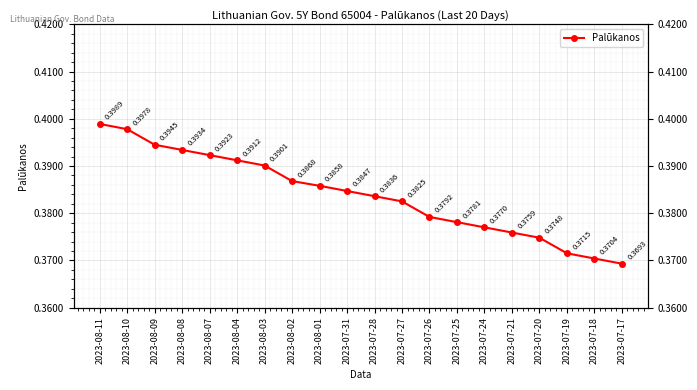

What is the greatest value displayed?

0.4